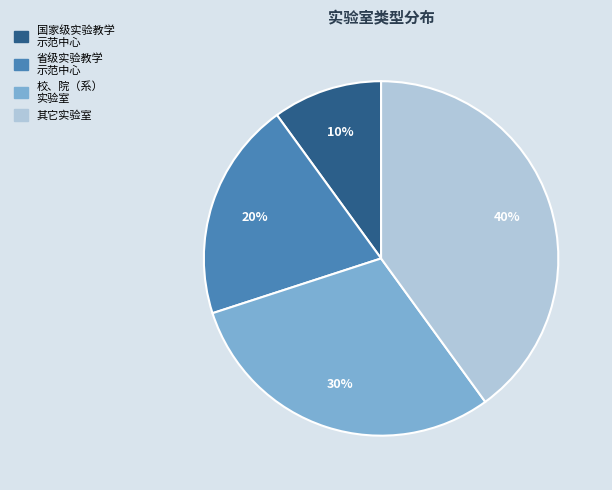

To the nearest percent, what is the average slice percentage?

25%